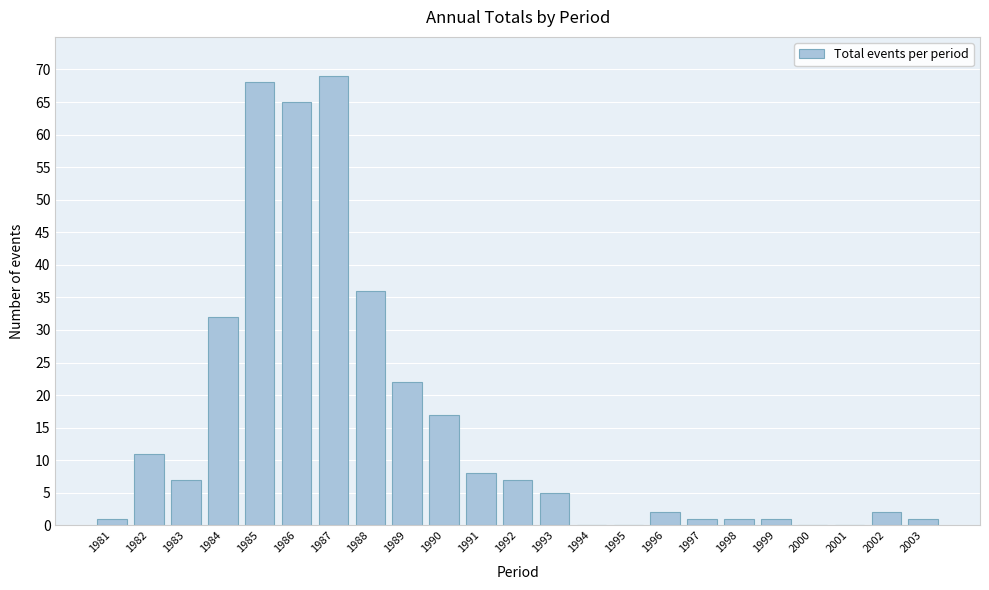

Reading left to right, list all the values displayed in this chart.

1981=1	1982=11	1983=7	1984=32	1985=68	1986=65	1987=69	1988=36	1989=22	1990=17	1991=8	1992=7	1993=5	1994=0	1995=0	1996=2	1997=1	1998=1	1999=1	2000=0	2001=0	2002=2	2003=1